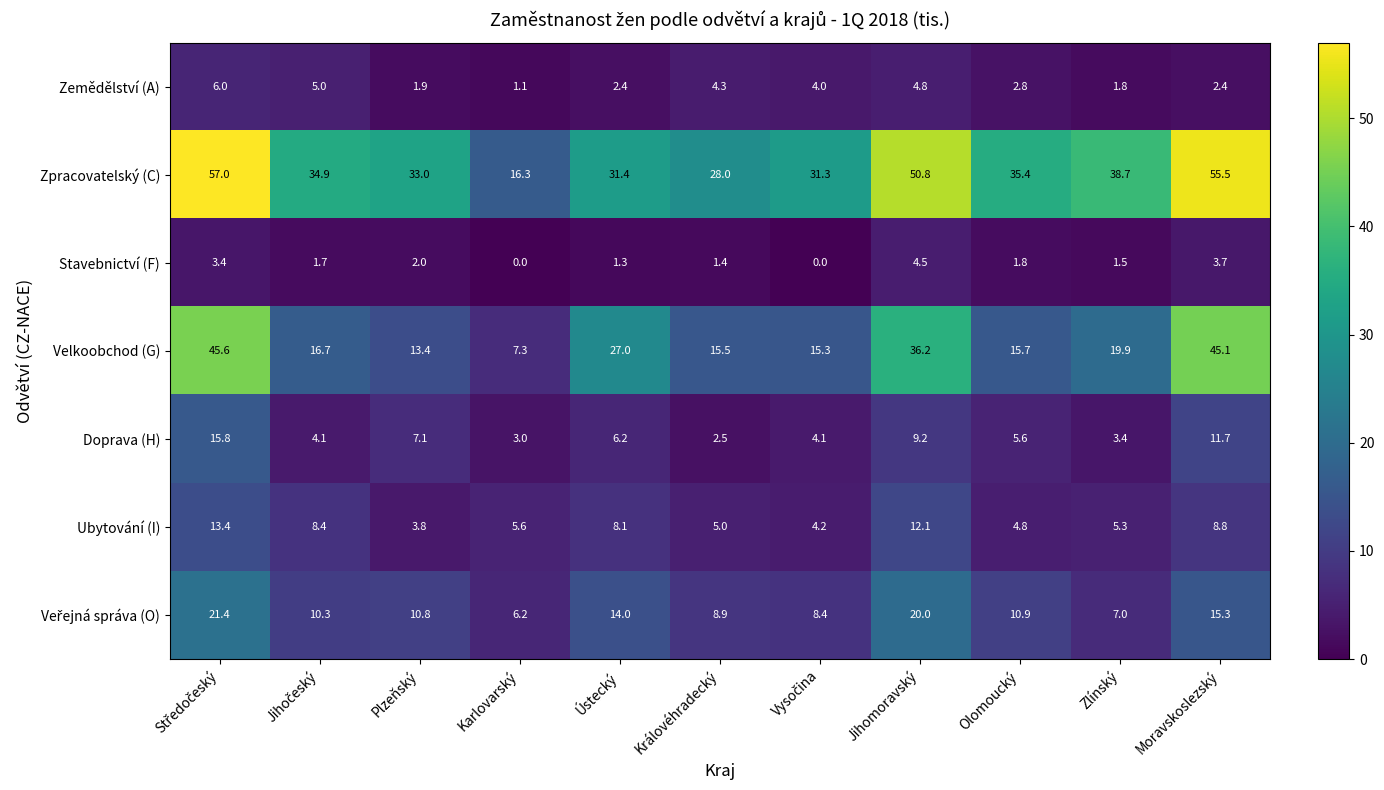

True or false: Velkoobchod (G) has a value of 27.0 at Ústecký.

True